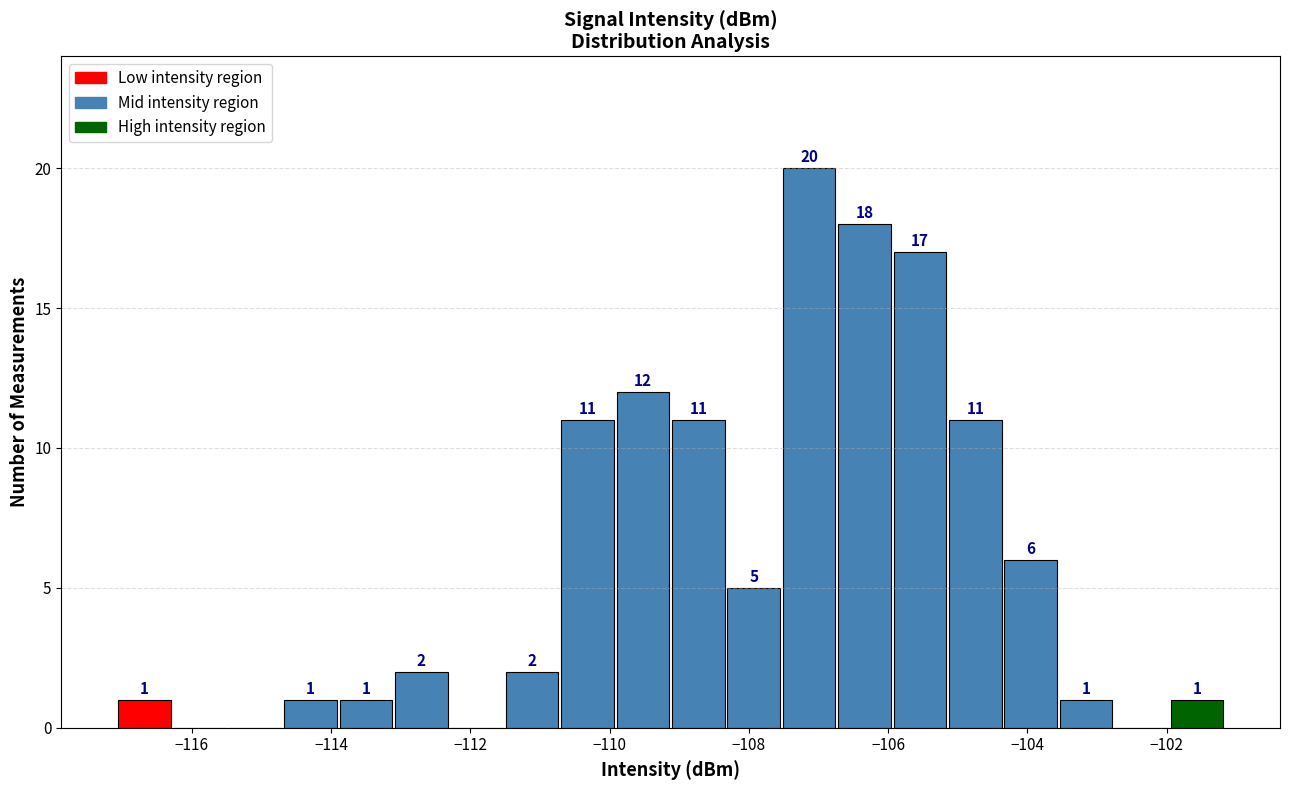

Read against the x-axis, roughly where is the centre of the tallest bar?

-107.2